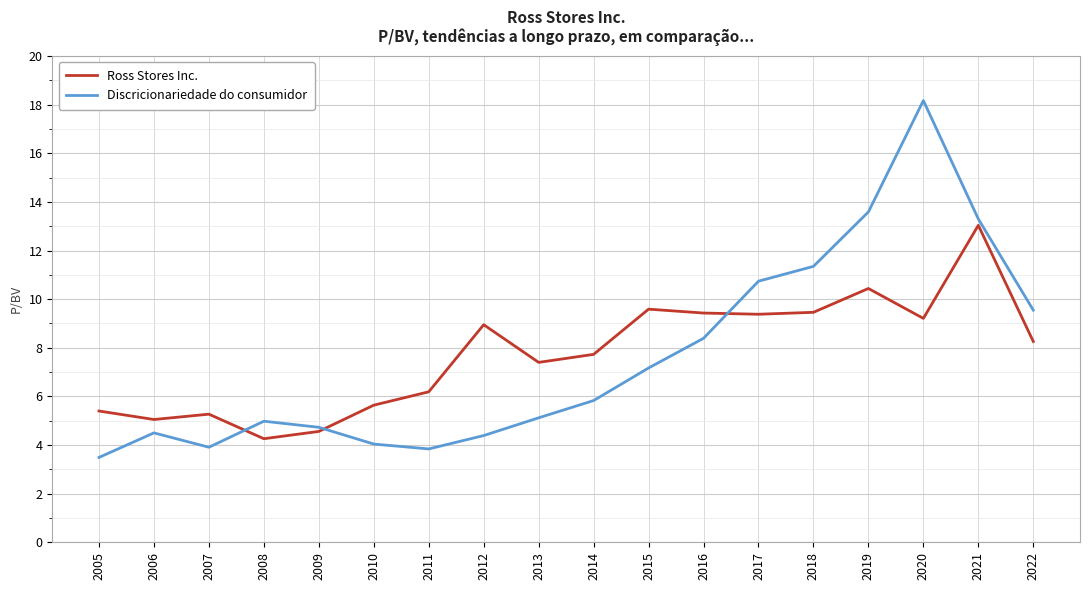

What is the minimum value for Ross Stores Inc.?

4.3